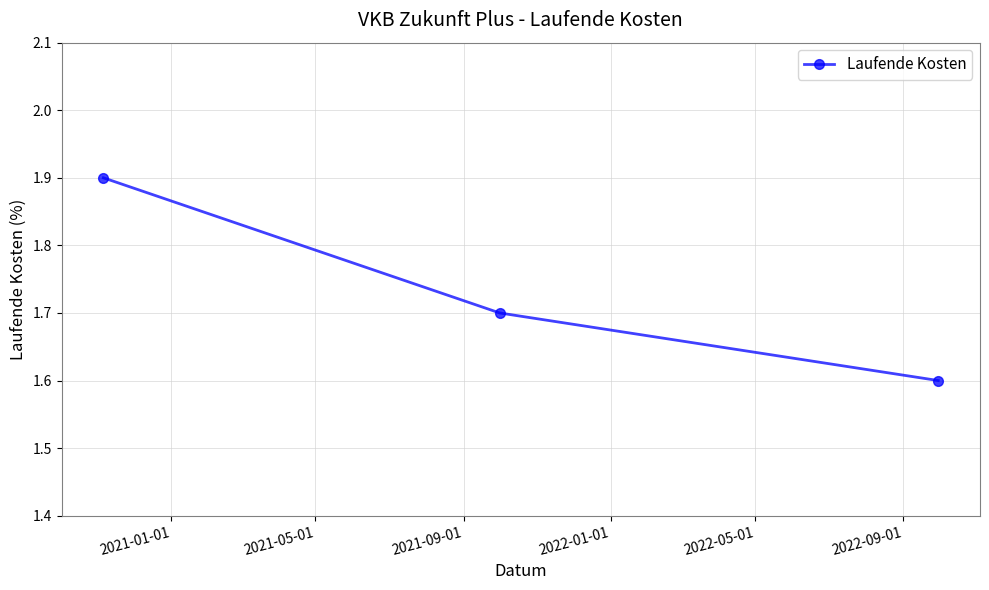

What is the smallest value displayed?

1.6